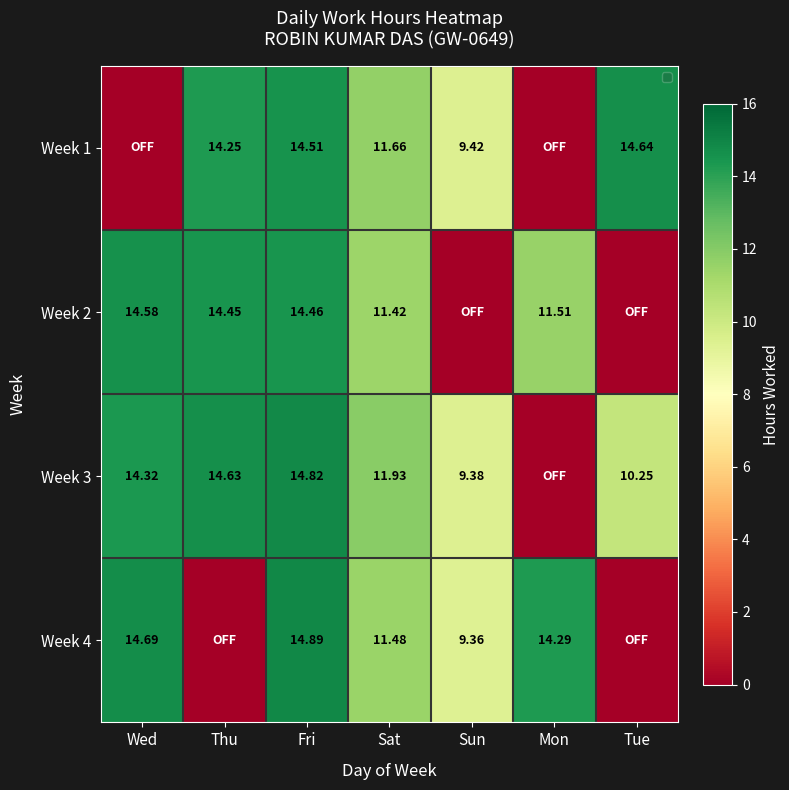

How many positive values does the Week 2 series have?

5